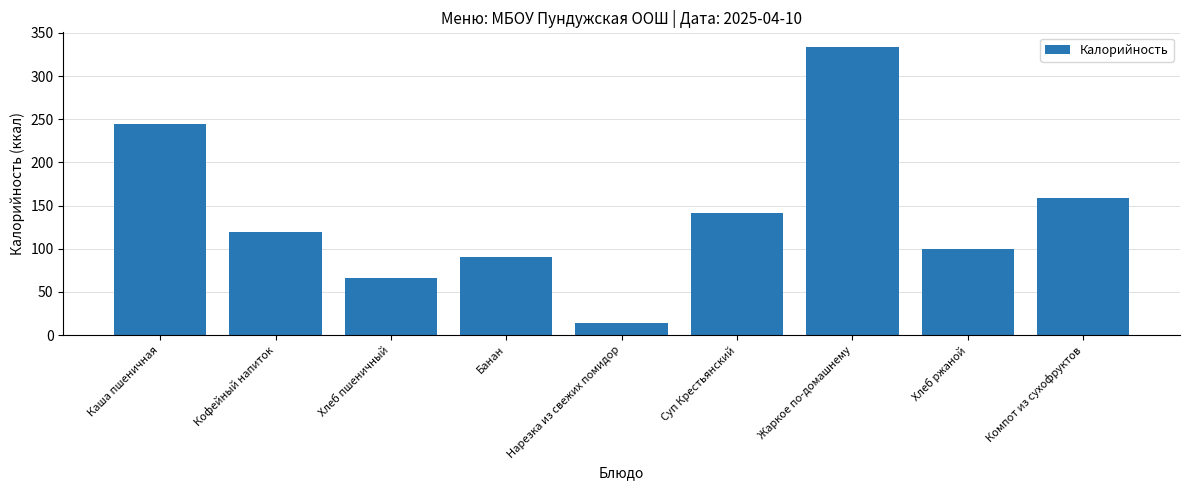

True or false: the data shows 159 at Компот из сухофруктов.

True